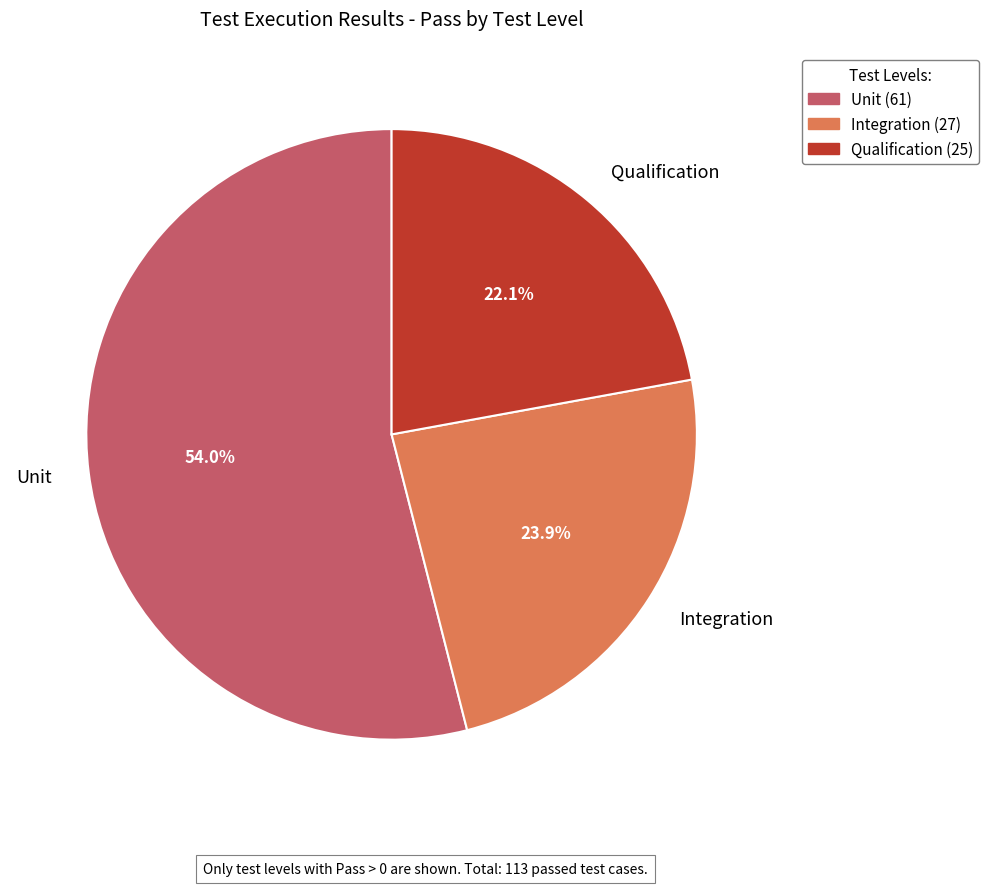

Rank the categories by value from lowest to highest.

Qualification, Integration, Unit